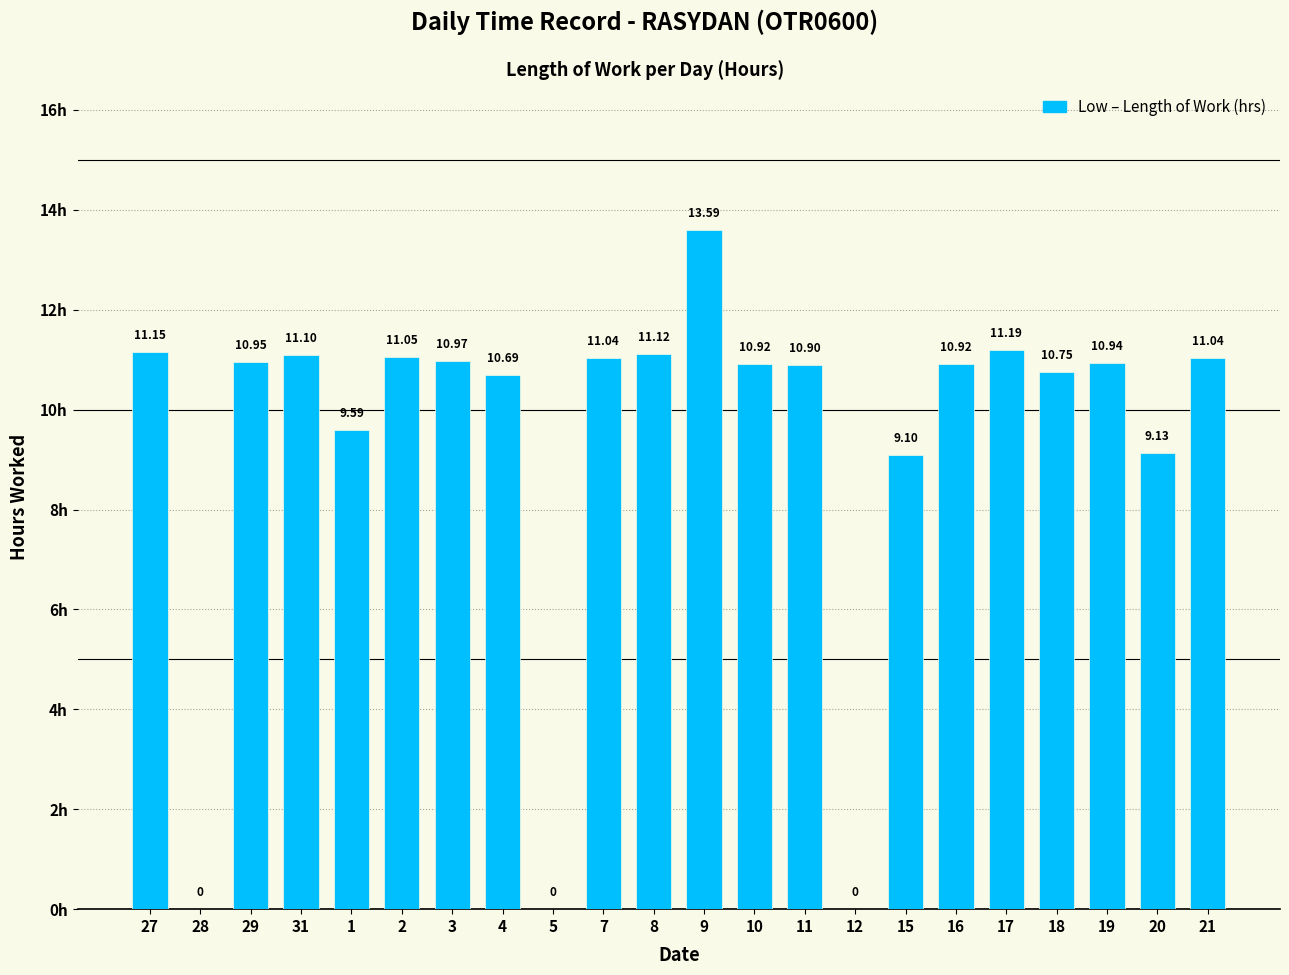

Does the chart contain stacked bars?

No